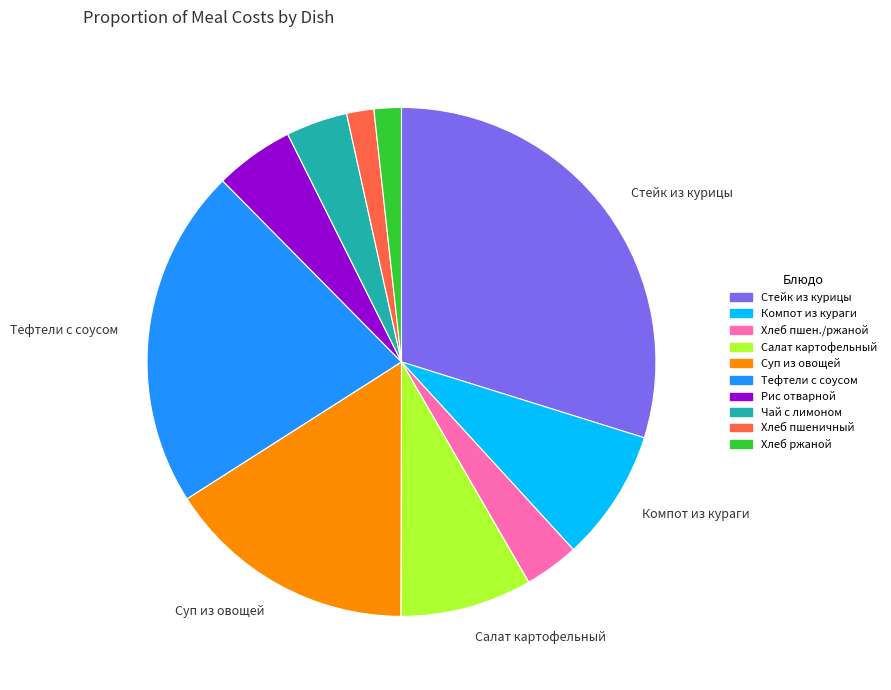

Is there any slice that represents more than half of the pie?

No